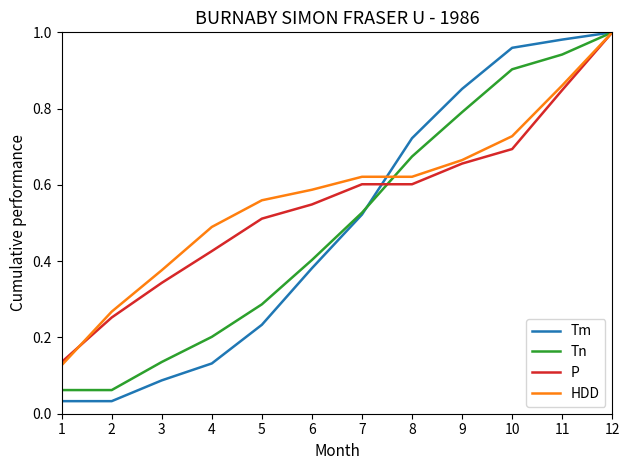

Which series changed the most between 9 and 12?

P